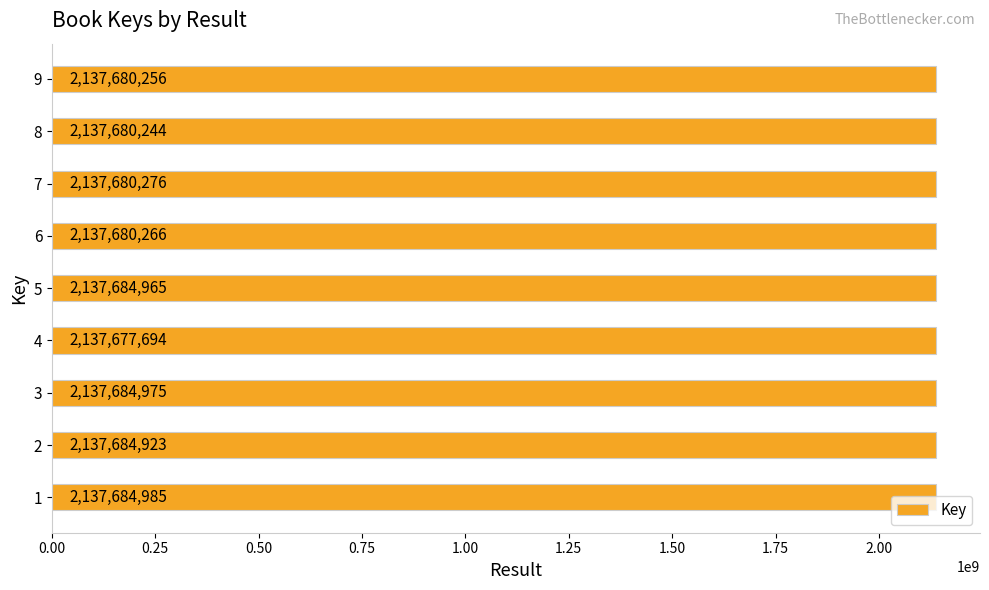

Which has a higher value, 8 or 3?

3